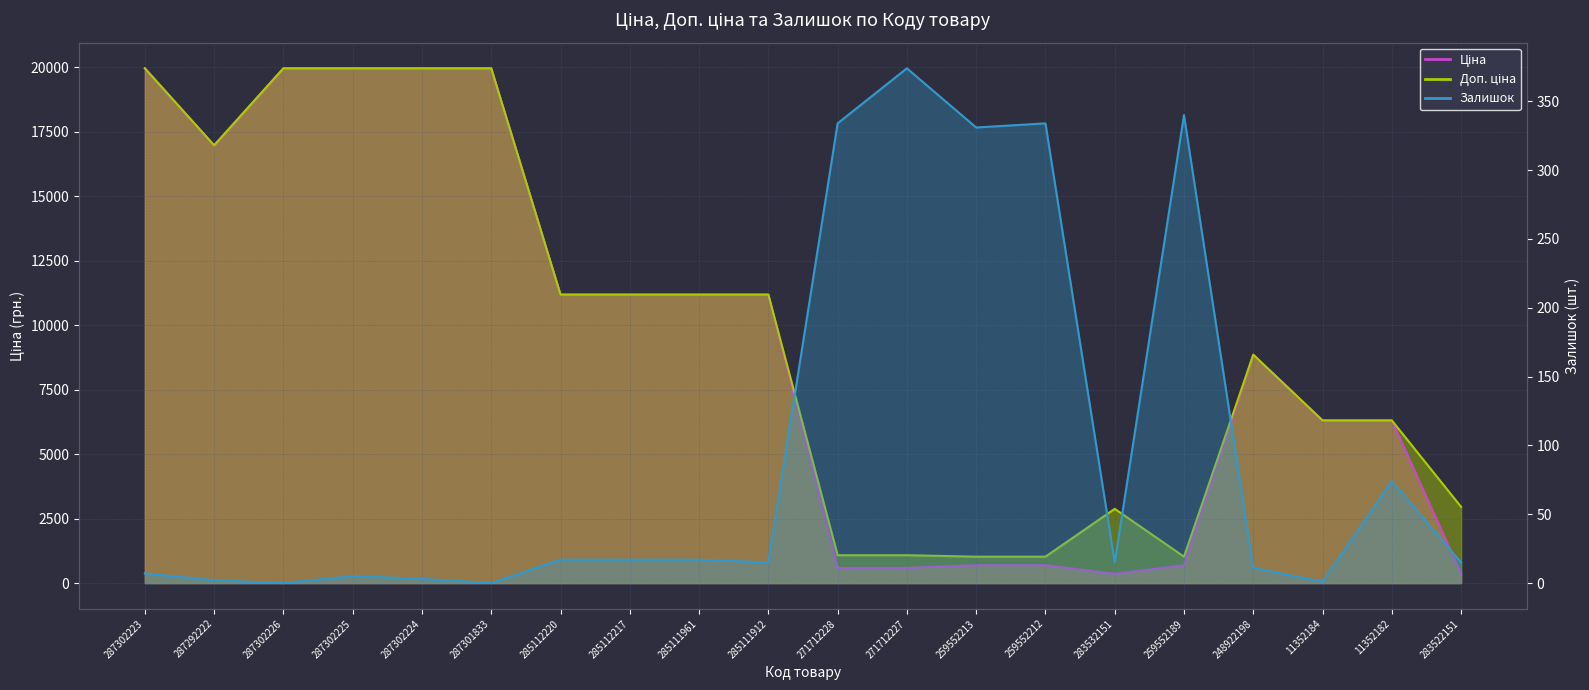

Reading right to left, transcribe all the data shown in this chart.

Ціна: 283522151=369.5	11352182=6308.8	11352184=6308.8	248922198=8856.7	259552189=693.7	283532151=359.9	259552212=693.7	259552213=693.7	271712227=589.9	271712228=589.9	285111912=11188.2	285111961=11188.2	285112217=11188.2	285112220=11188.2	287301833=19964.2	287302224=19964.2	287302225=19964.2	287302226=19964.2	287292222=16976.3	287302223=19964.2
Доп. ціна: 283522151=2955.8	11352182=6308.8	11352184=6308.8	248922198=8856.7	259552189=1024.6	283532151=2878.8	259552212=1024.6	259552213=1024.6	271712227=1081.7	271712228=1081.7	285111912=11188.2	285111961=11188.2	285112217=11188.2	285112220=11188.2	287301833=19964.2	287302224=19964.2	287302225=19964.2	287302226=19964.2	287292222=16976.3	287302223=19964.2
Залишок: 283522151=15.0	11352182=74.0	11352184=1.0	248922198=11.0	259552189=340.0	283532151=15.0	259552212=334.0	259552213=331.0	271712227=374.0	271712228=334.0	285111912=15.0	285111961=17.0	285112217=17.0	285112220=17.0	287301833=0.0	287302224=3.0	287302225=5.0	287302226=0.0	287292222=2.0	287302223=7.0